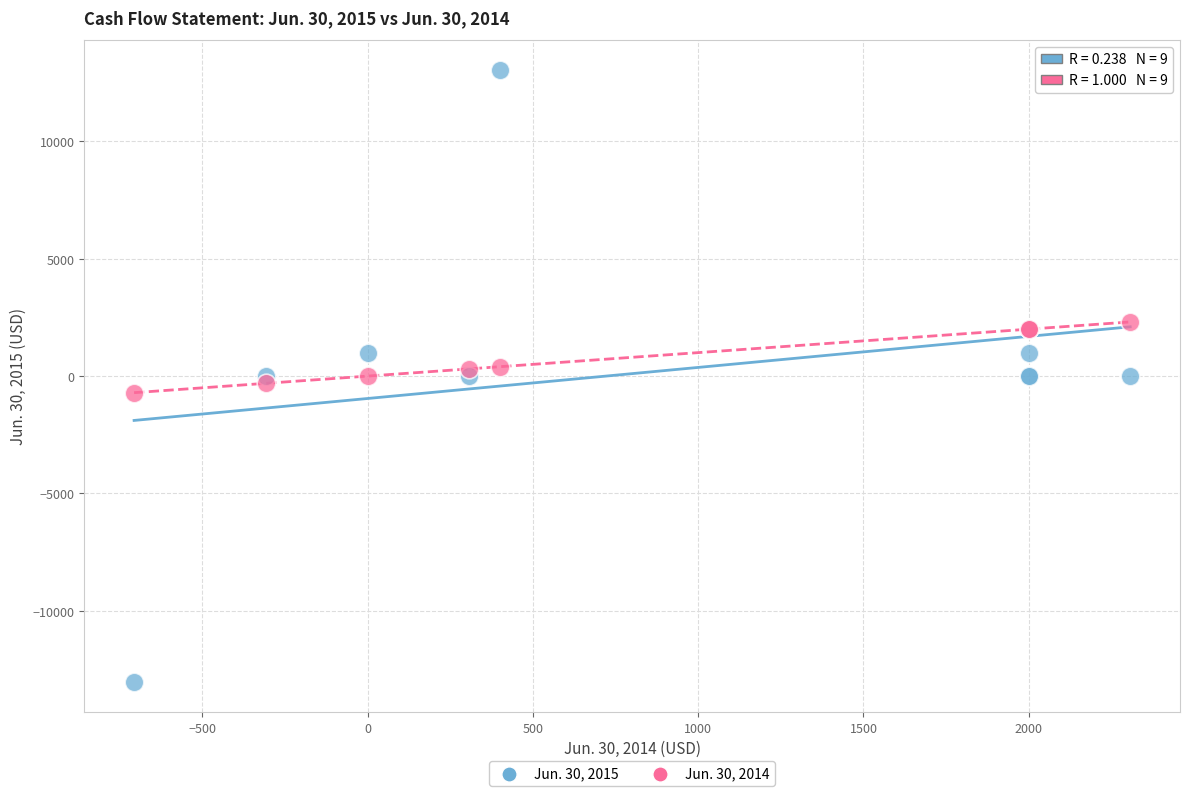

Which series has the widest spread of Y values?

Jun. 30, 2015